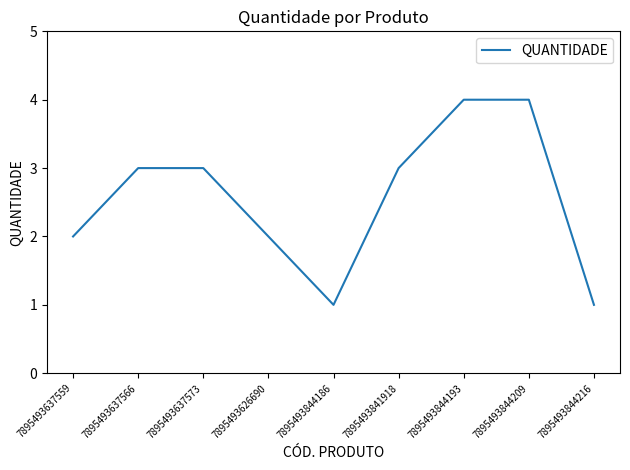

What is the greatest value displayed?

4